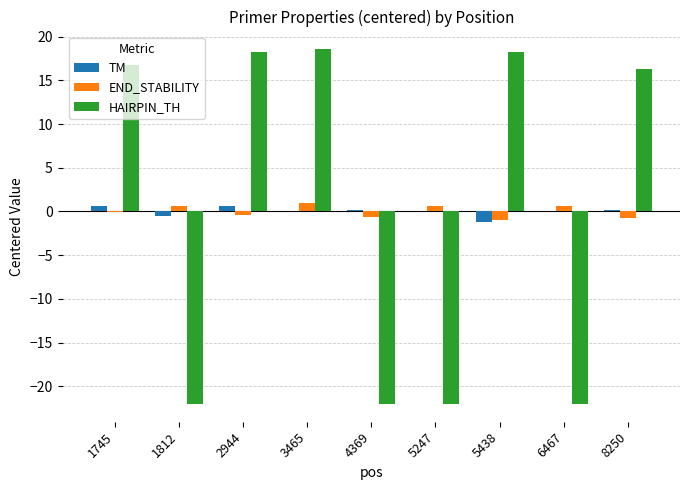

Is it true that TM equals -1.2 at 5438?

True